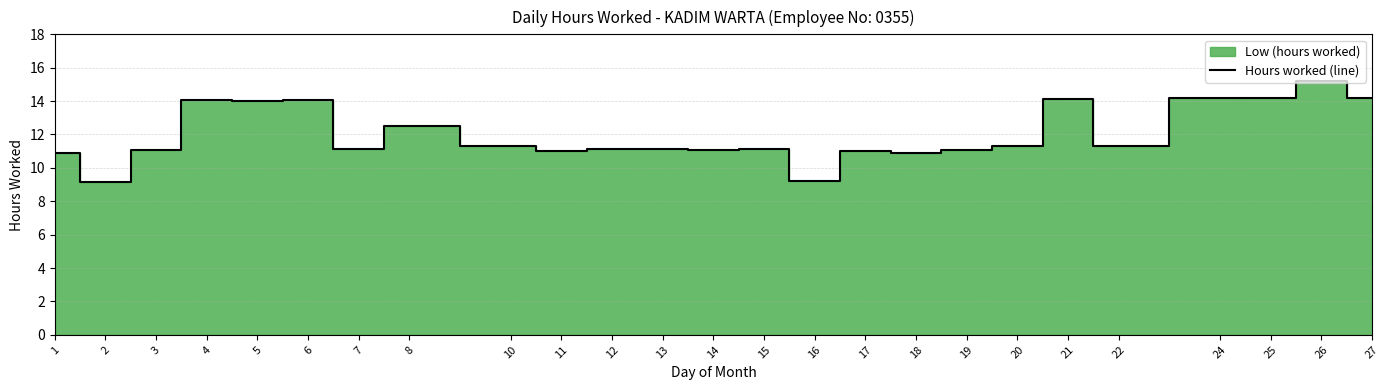

What is the difference between the maximum and minimum values?

6.0